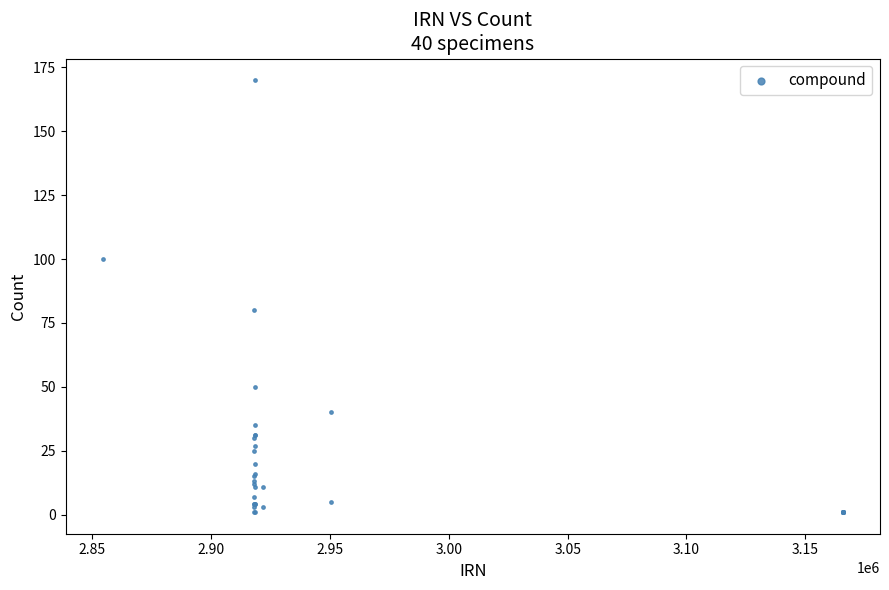

What Y value in the scatter plot is closest to 85?

80